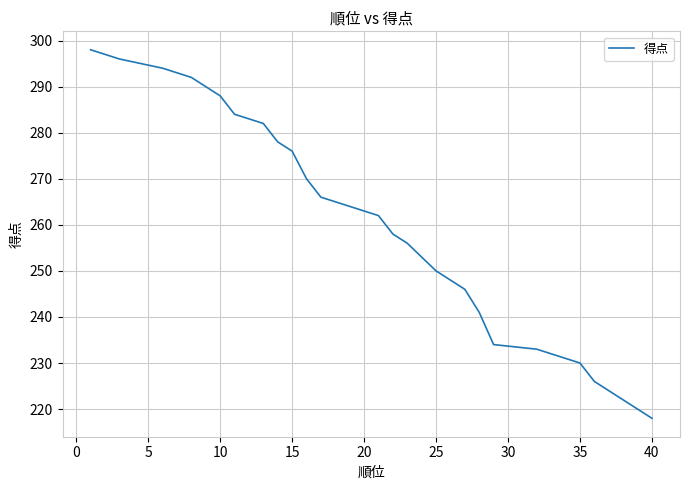

Is it true that the value at 20 is 154?

False